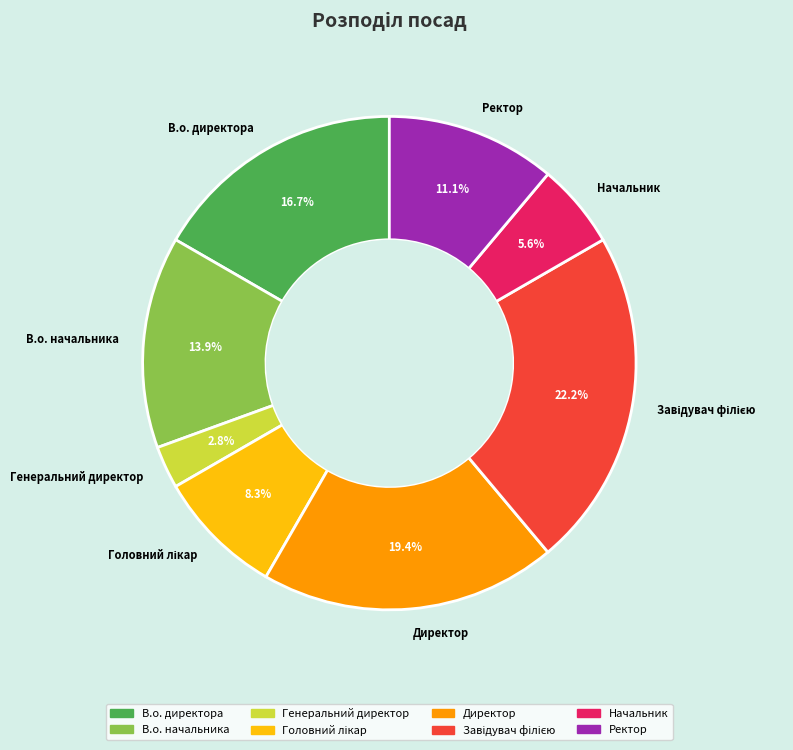

How much of the chart is everything except Директор?

80.6%